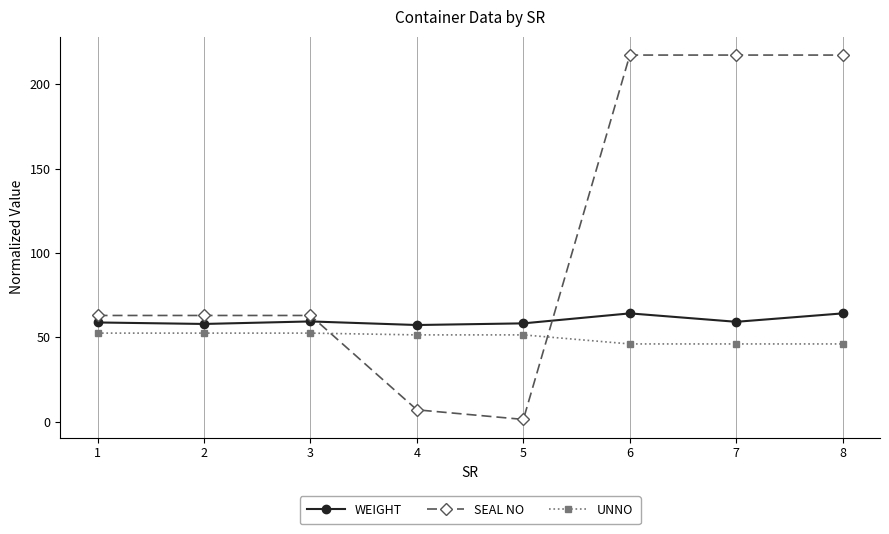

Is the value of SEAL NO at 7 greater than the value of WEIGHT at 5?

Yes